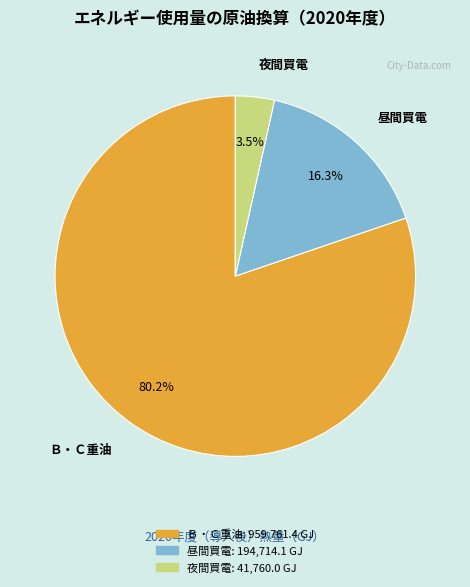

To the nearest percent, what is the combined percentage of 夜間買電 and Ｂ・Ｃ重油?

84%